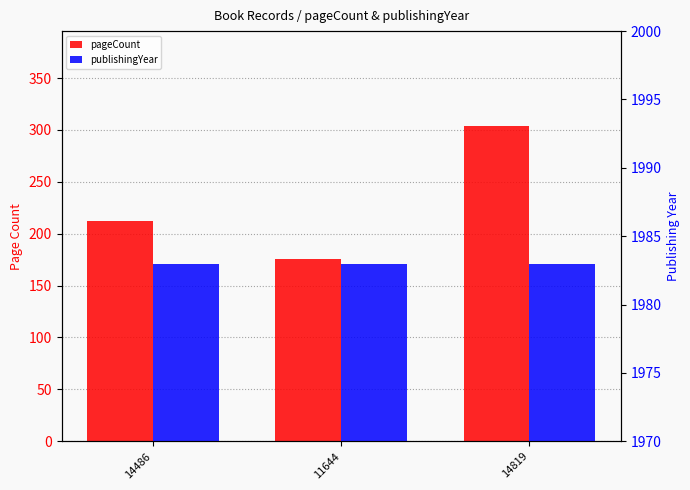

What is the difference between the highest and lowest values at 14819?

1679